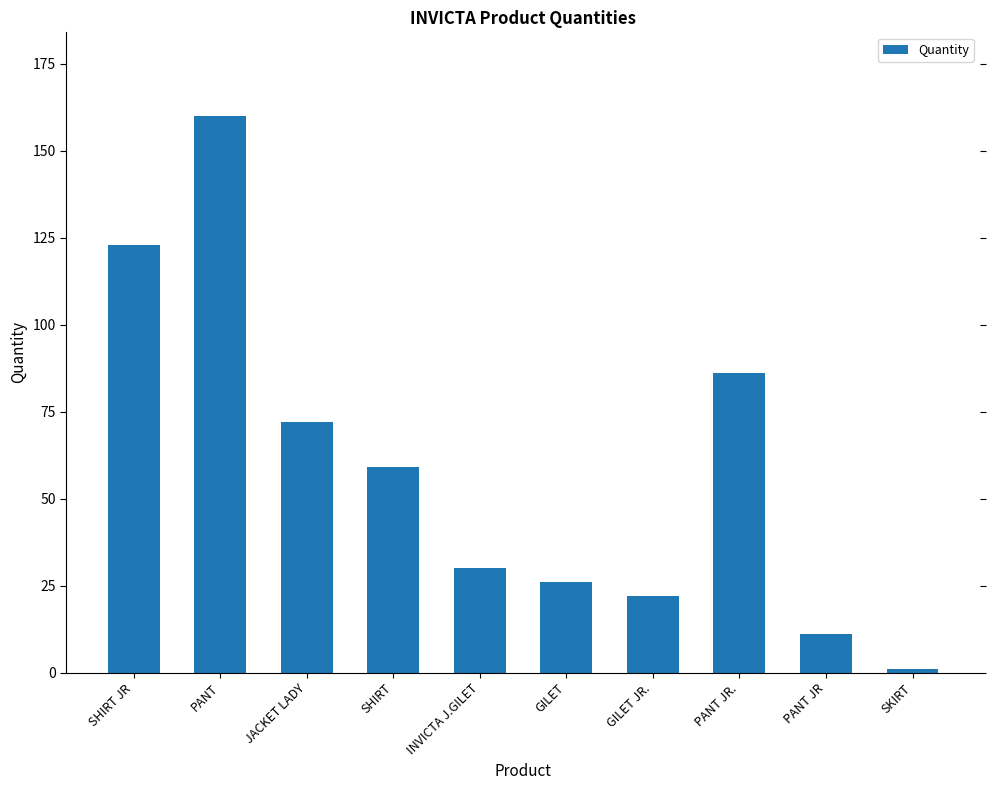

What is the average value?

59